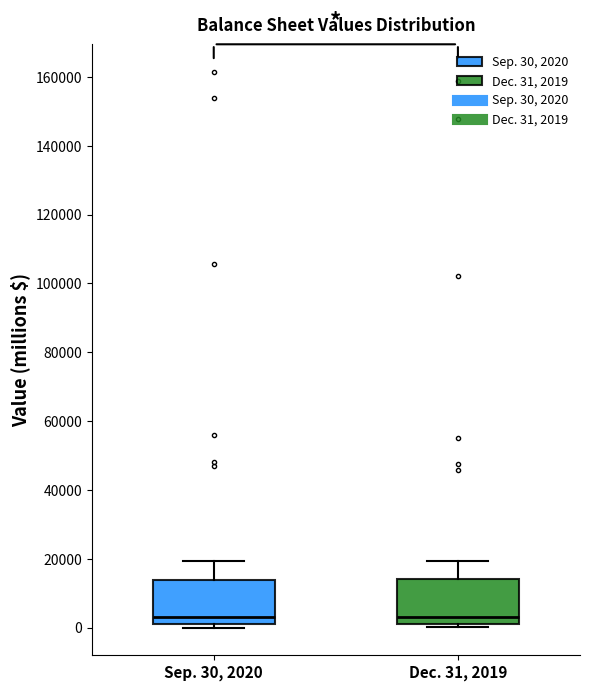

Reading left to right, read every box against the y-axis: the position of its median line, the range the box covers, and the ends of its whiskers. The values are not printed on the chart, so give them approximately, as read against the axis.

Sep. 30, 2020: median 4000, box 0 to 14000, whiskers 0 (just below the box's lower edge) to 20000
Dec. 31, 2019: median 4000, box 2000 to 14000, whiskers 0 to 20000